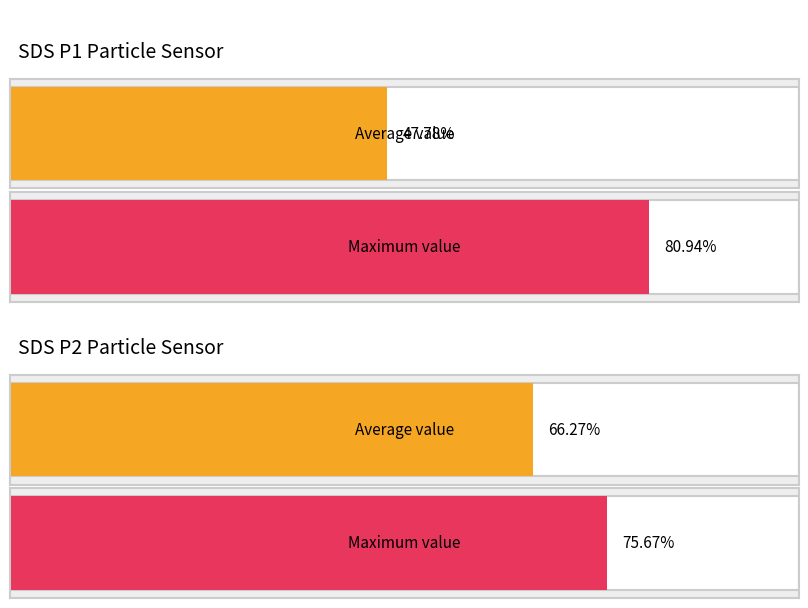

The value of SDS_P1 at 00:01 is 6.7. True or false?

False